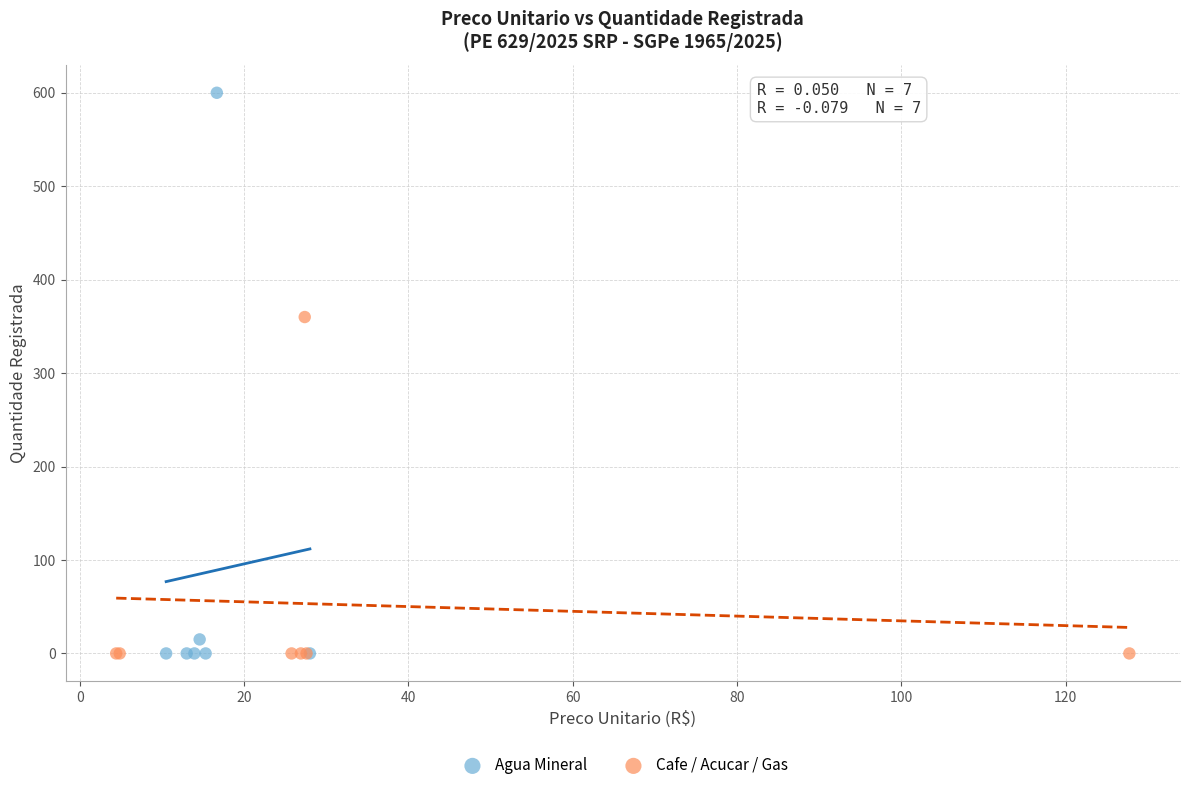

Which series contains the highest Y value?

Agua Mineral